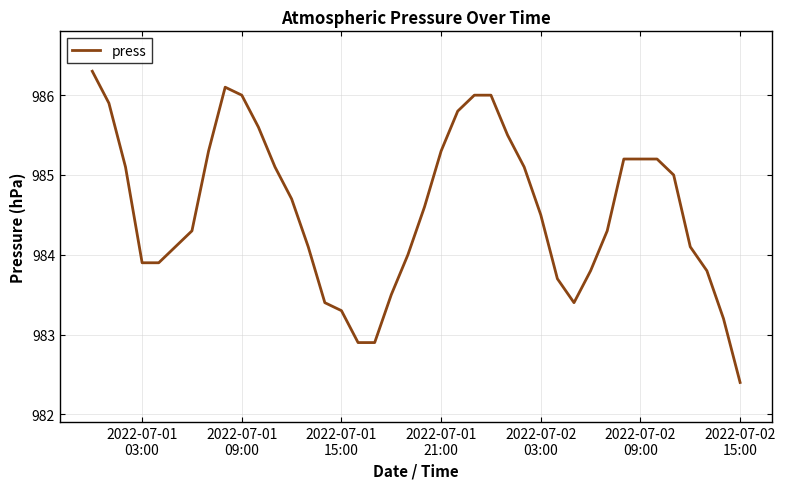

What is the minimum value shown in the chart?

982.4